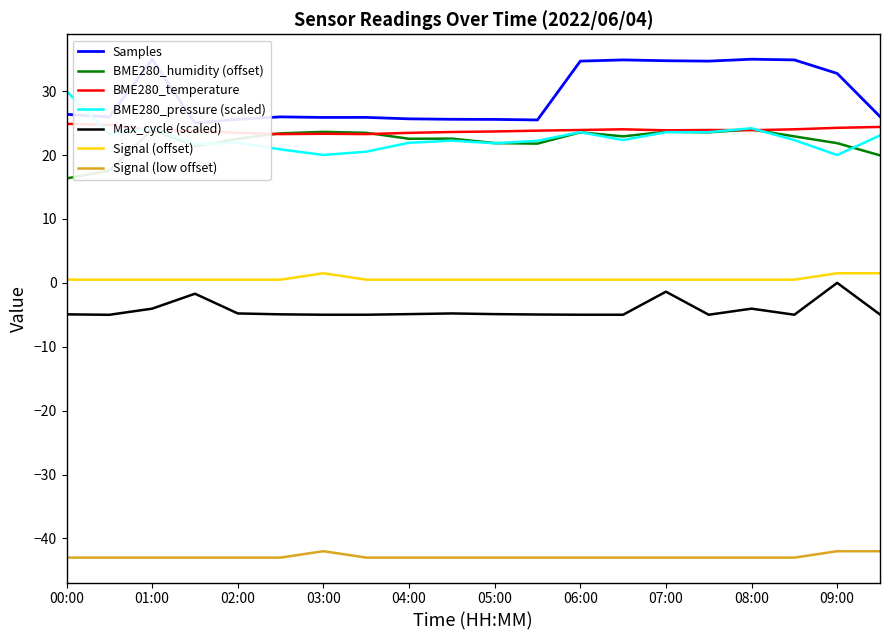

At 08:00, list the series in order from largest to smallest.

Samples_scaled, BME280_pressure_scaled, BME280_humidity, BME280_temperature, Signal, Max_cycle_scaled